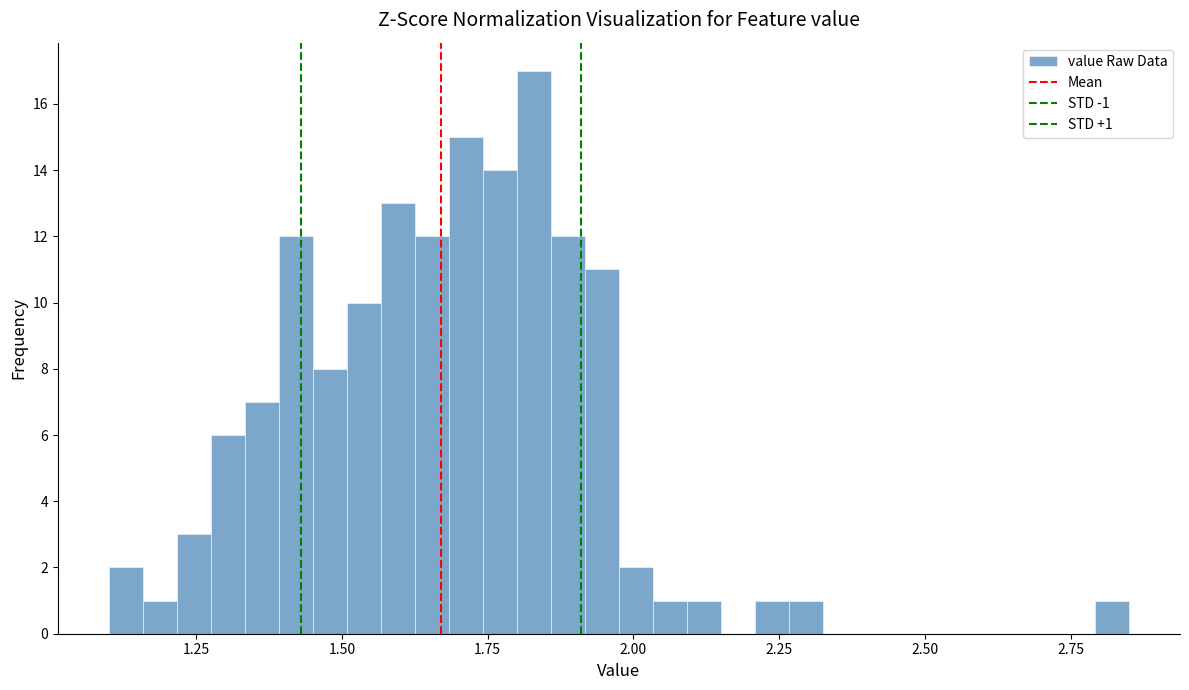

Read against the x-axis, roughly where is the centre of the tallest bar?

1.85